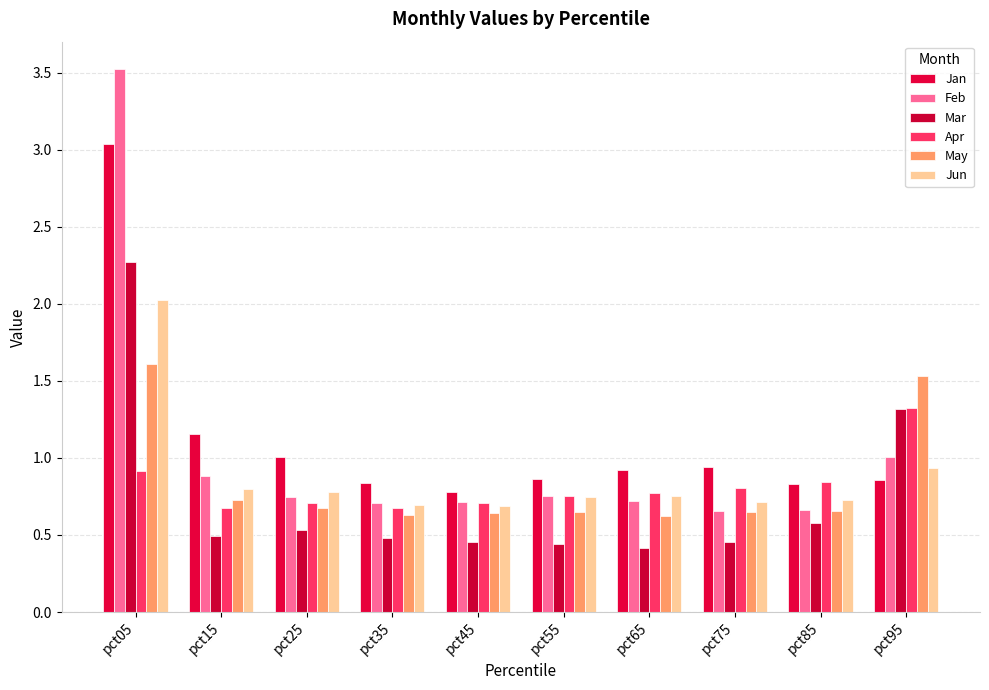

How many groups of bars are there?

10